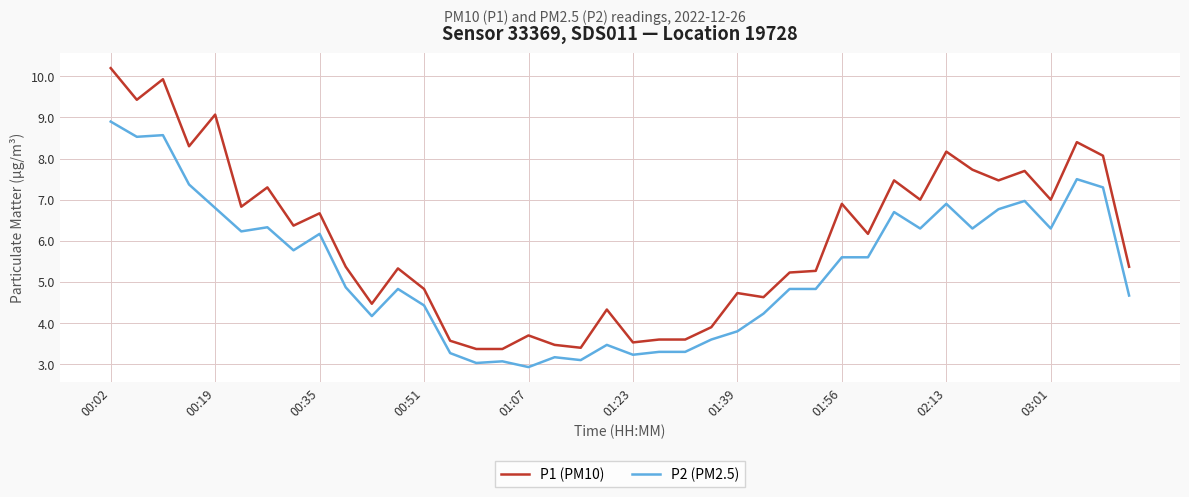

Which series has the widest spread of values?

P1 (PM10)